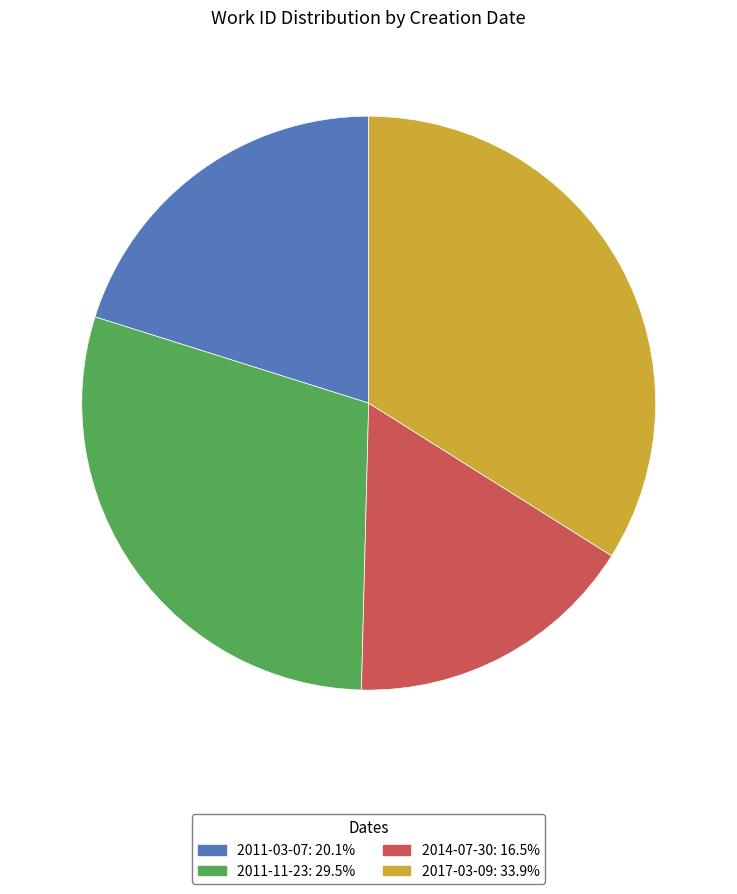

Rank the categories by value from highest to lowest.

2017-03-09, 2011-11-23, 2011-03-07, 2014-07-30